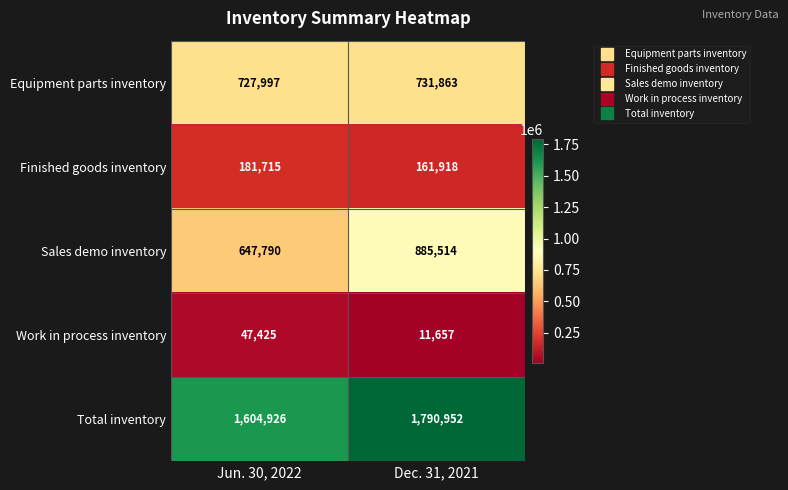

Which series has the widest spread of values?

Sales demo inventory